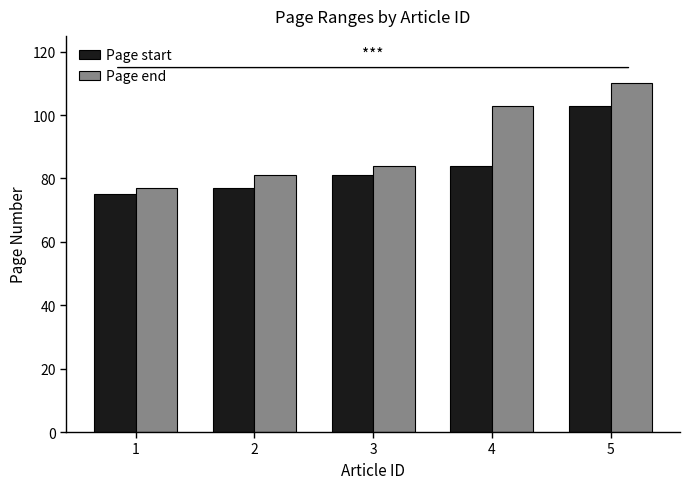

At how many categories does at least one series exceed 80?

4